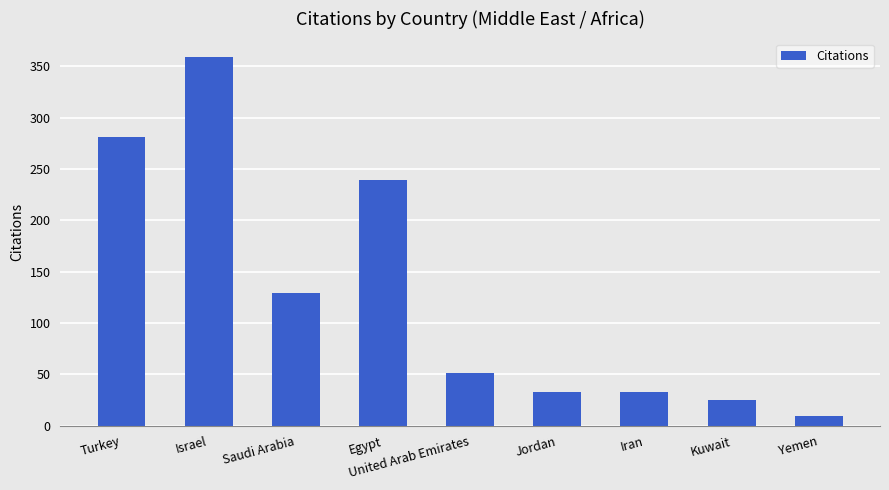

How many values are below 51?

4